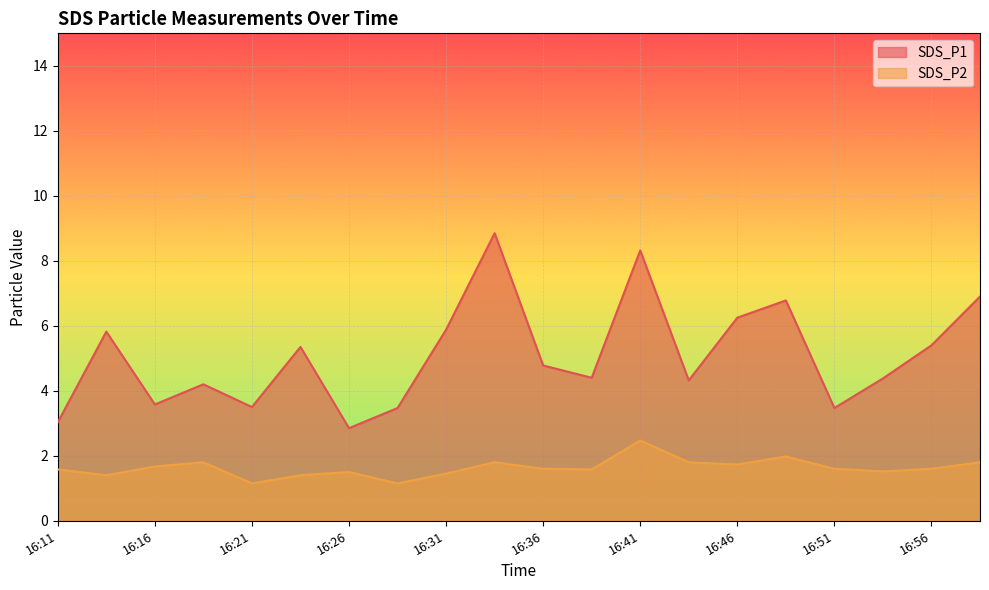

What is the minimum value shown in the chart?

1.1